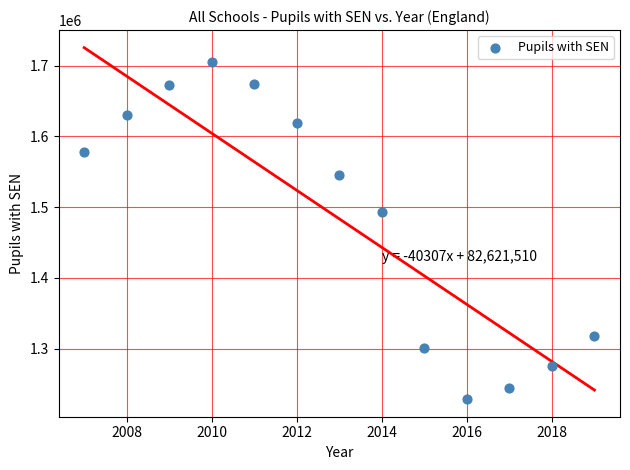

What Y value in the scatter plot is closest to 1466882?

1492950